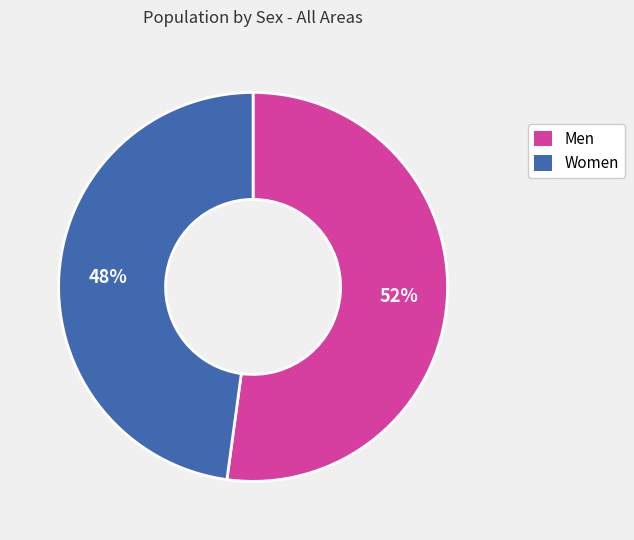

Which category has the smallest portion of the pie?

Women